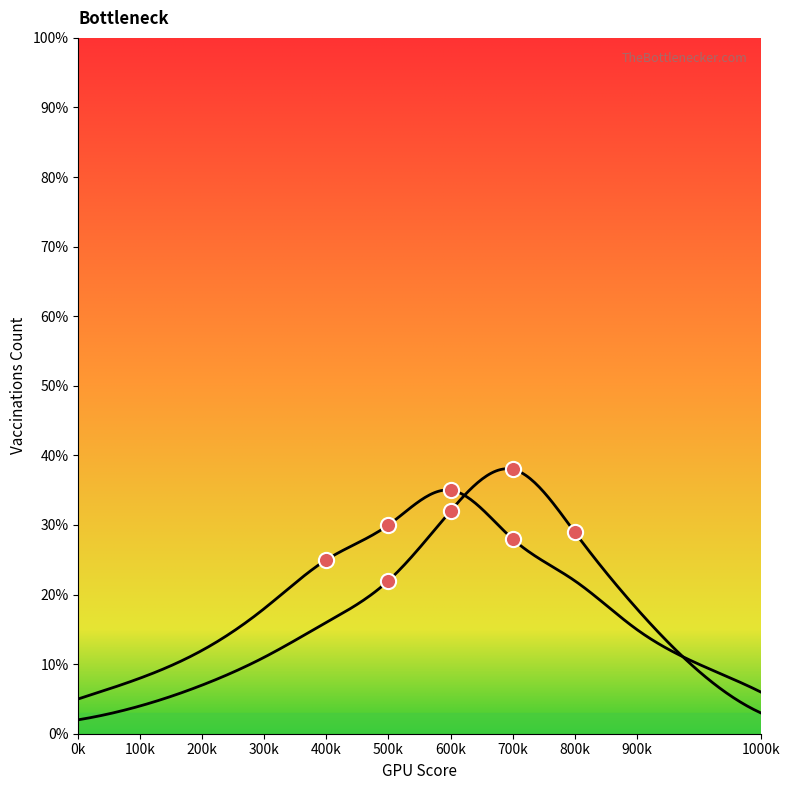

At how many categories does at least one series exceed 14?

7